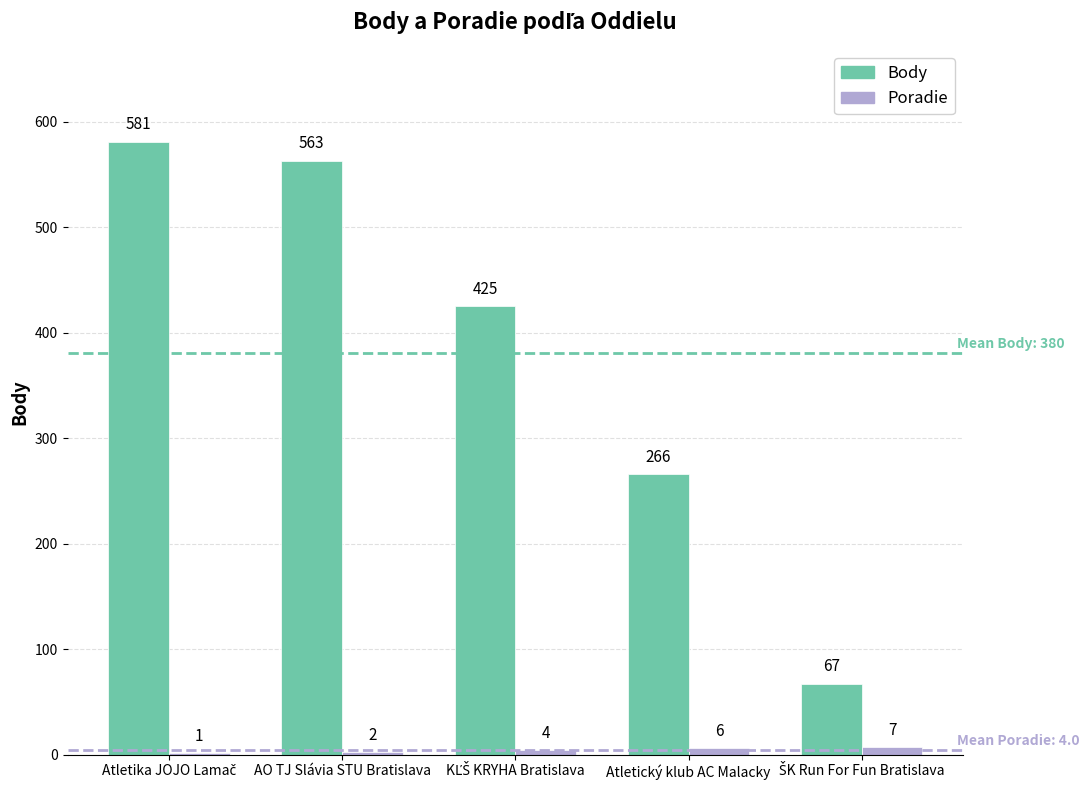

Is the value of Body at AO TJ Slávia STU Bratislava greater than the value of Poradie at Atletický klub AC Malacky?

Yes